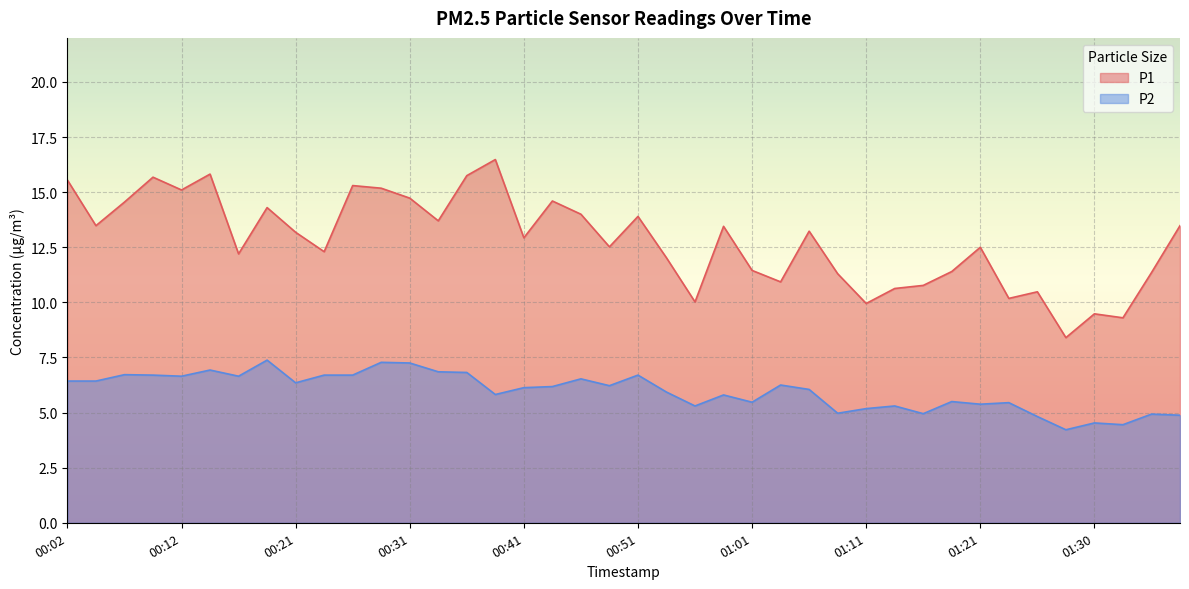

How many interior local valleys does the P1 series have?

13